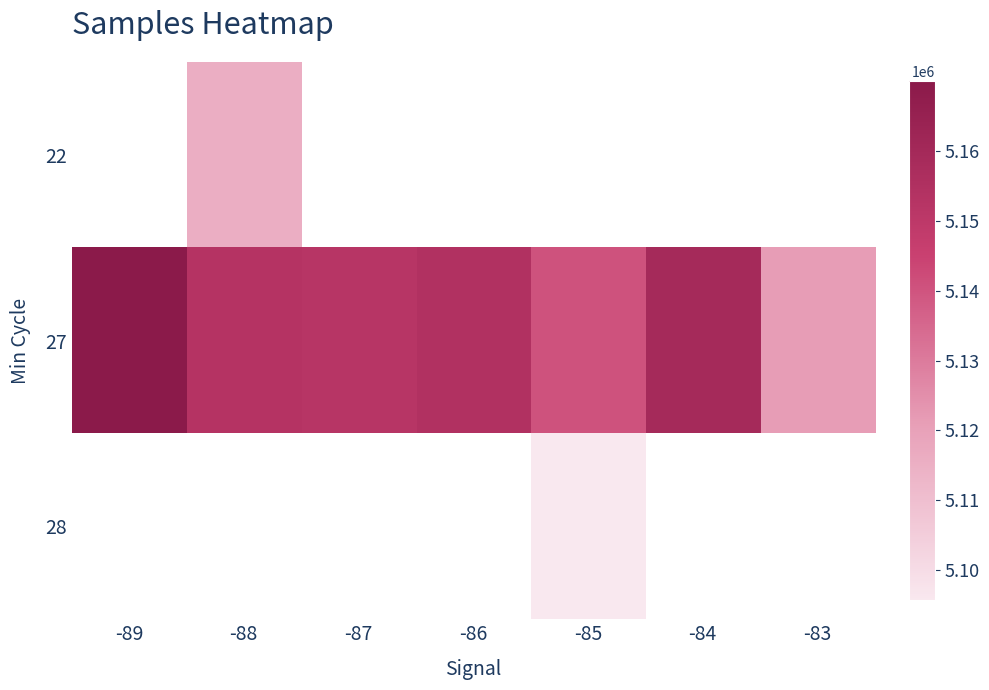

List the series in order of their overall mean, lowest first.

22, 27, 28